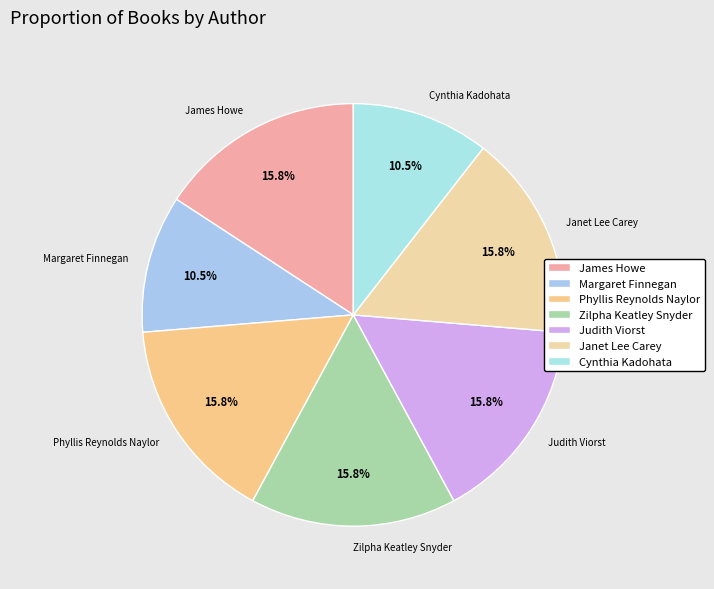

How many slices are in this pie chart?

7